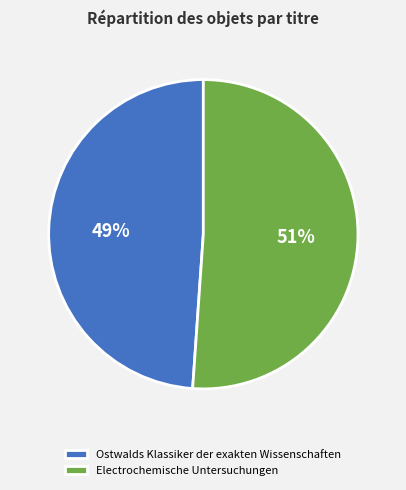

To the nearest percent, what is the difference between the largest and smallest slice percentages?

2%